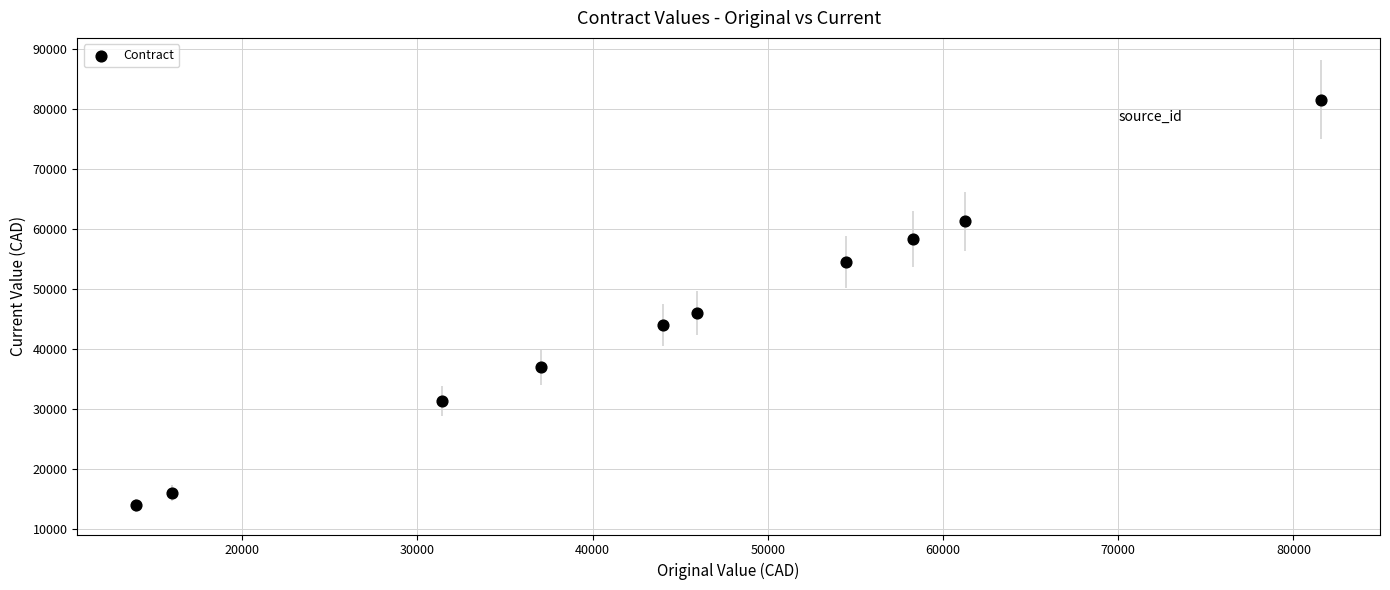

What is the range of X values (max minus min)?

67605